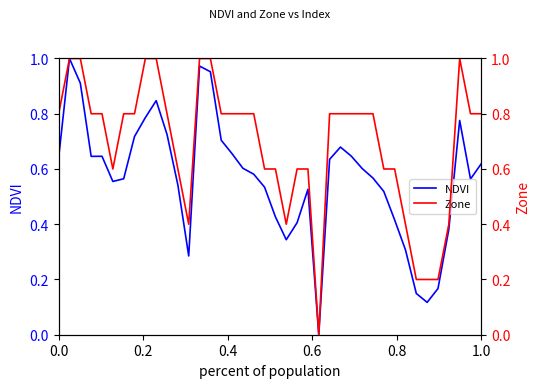

What is the value of the Zone point at the 9th from the left?

1.0